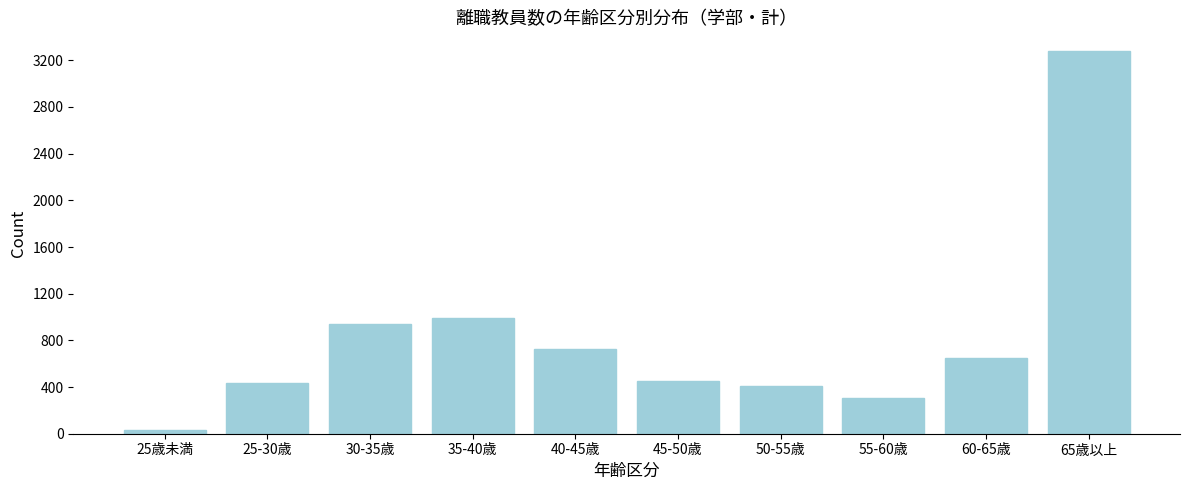

Reading left to right, list all the values displayed in this chart.

25歳未満=30	25-30歳=434	30-35歳=944	35-40歳=992	40-45歳=727	45-50歳=451	50-55歳=410	55-60歳=302	60-65歳=650	65歳以上=3276